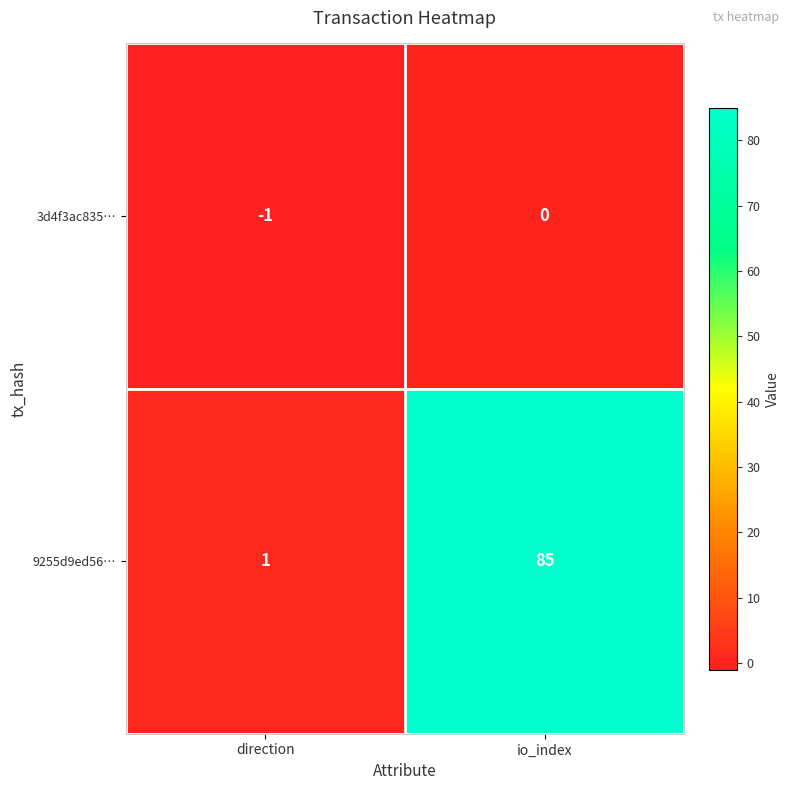

Count the number of categories in the chart.

2